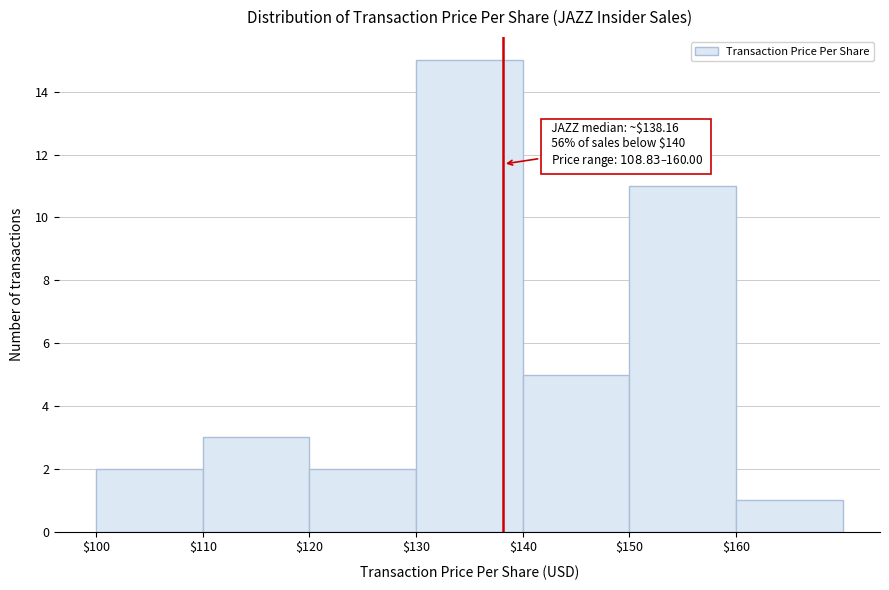

Which range on the x-axis has the tallest bar?

130 to 140